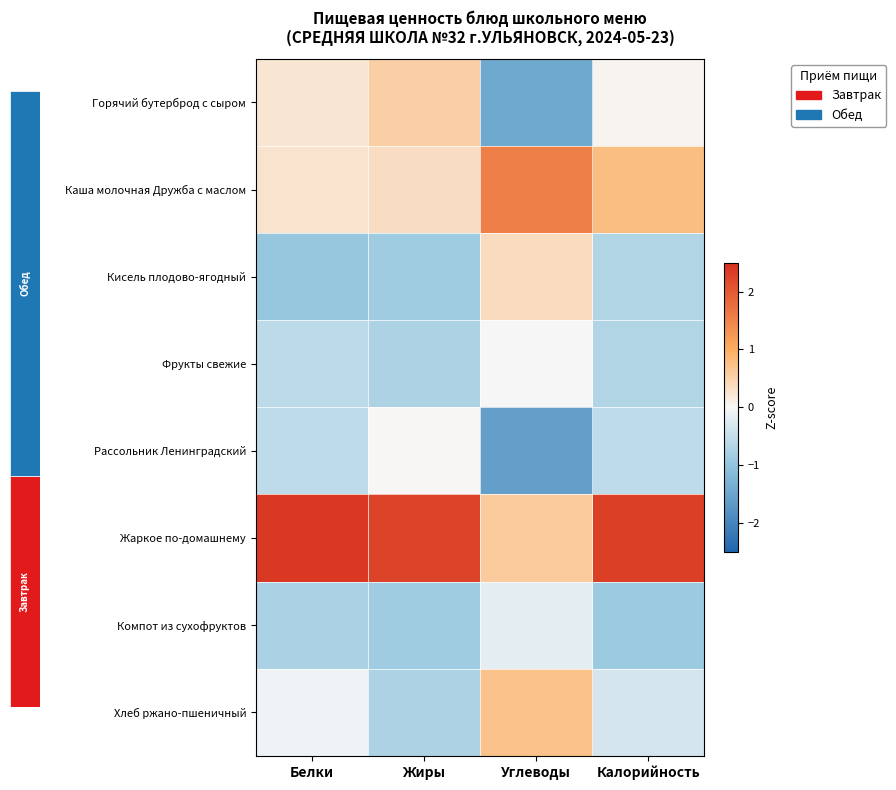

Which series has the largest total across all categories?

Жаркое по-домашнему